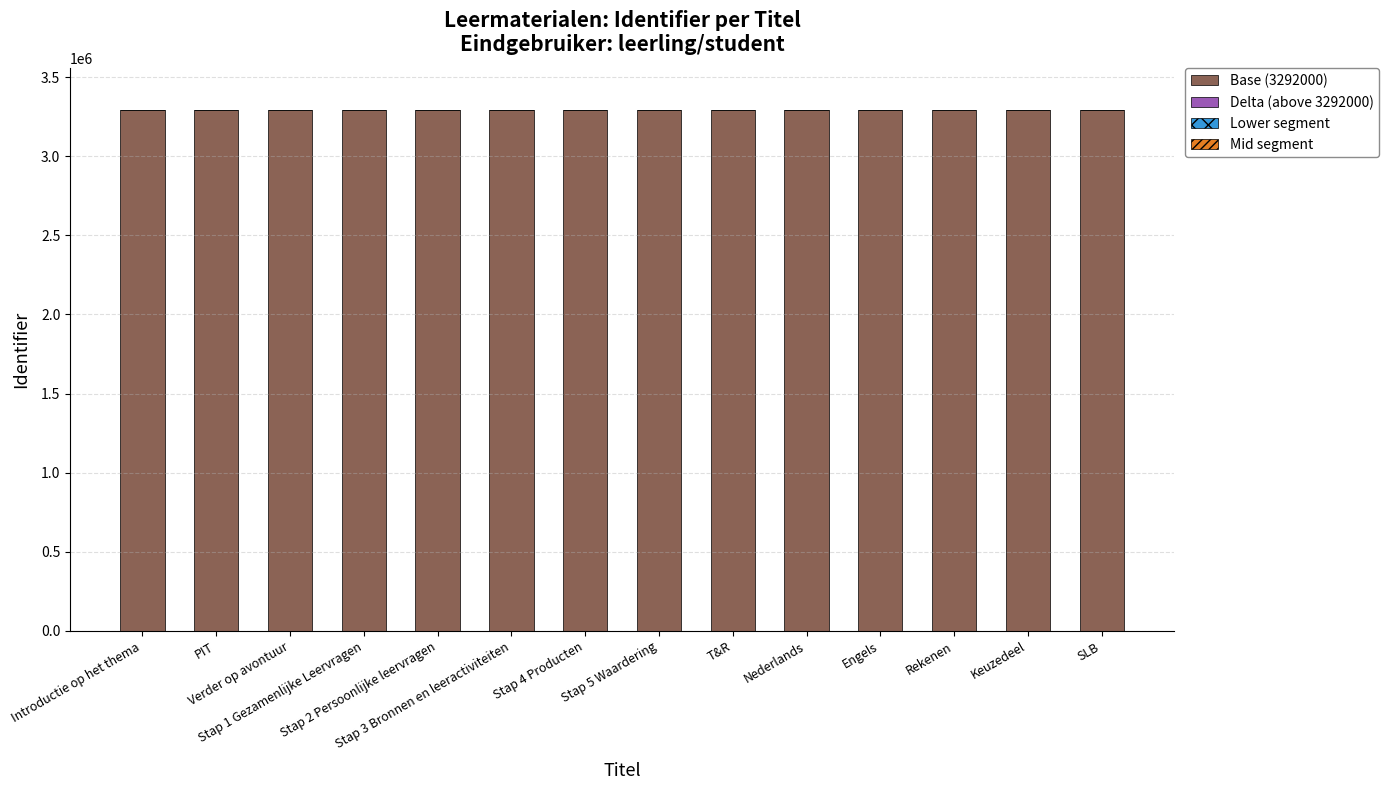

Which category has the lowest value in the Lower segment series?

Introductie op het thema